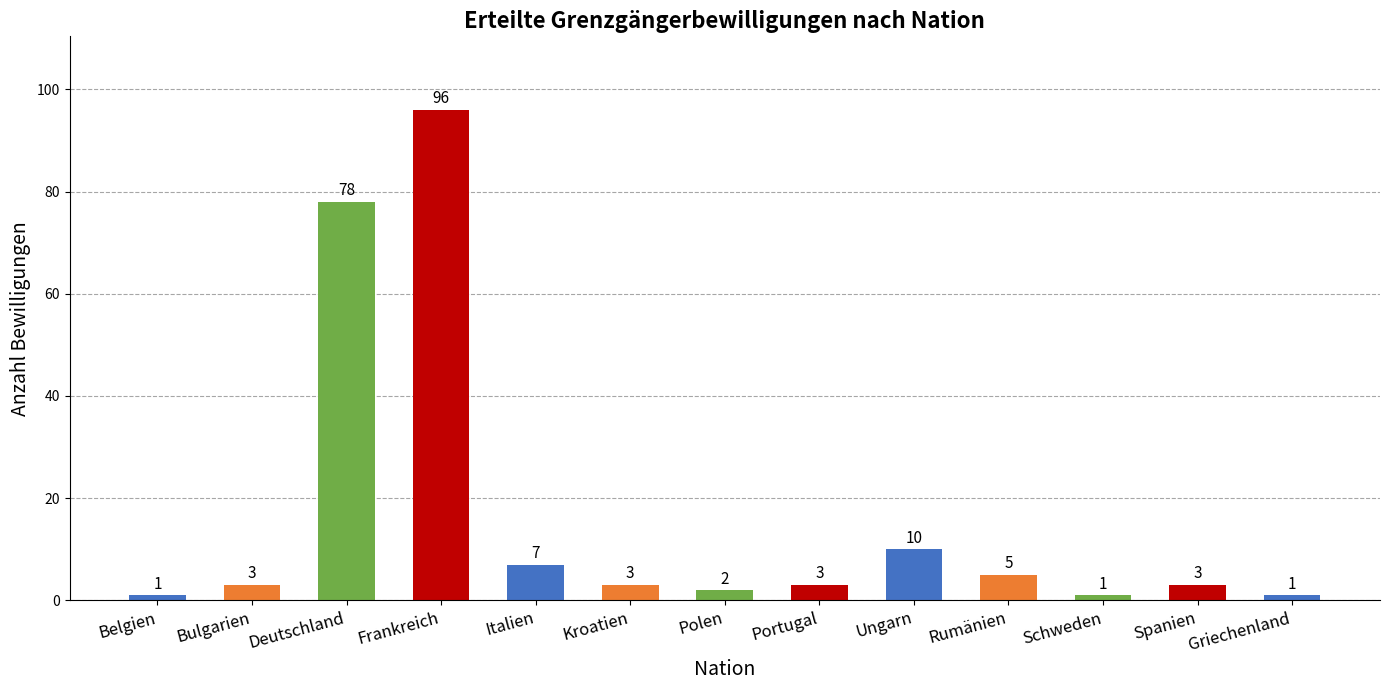

Read the value at Spanien, to the nearest 5.

5